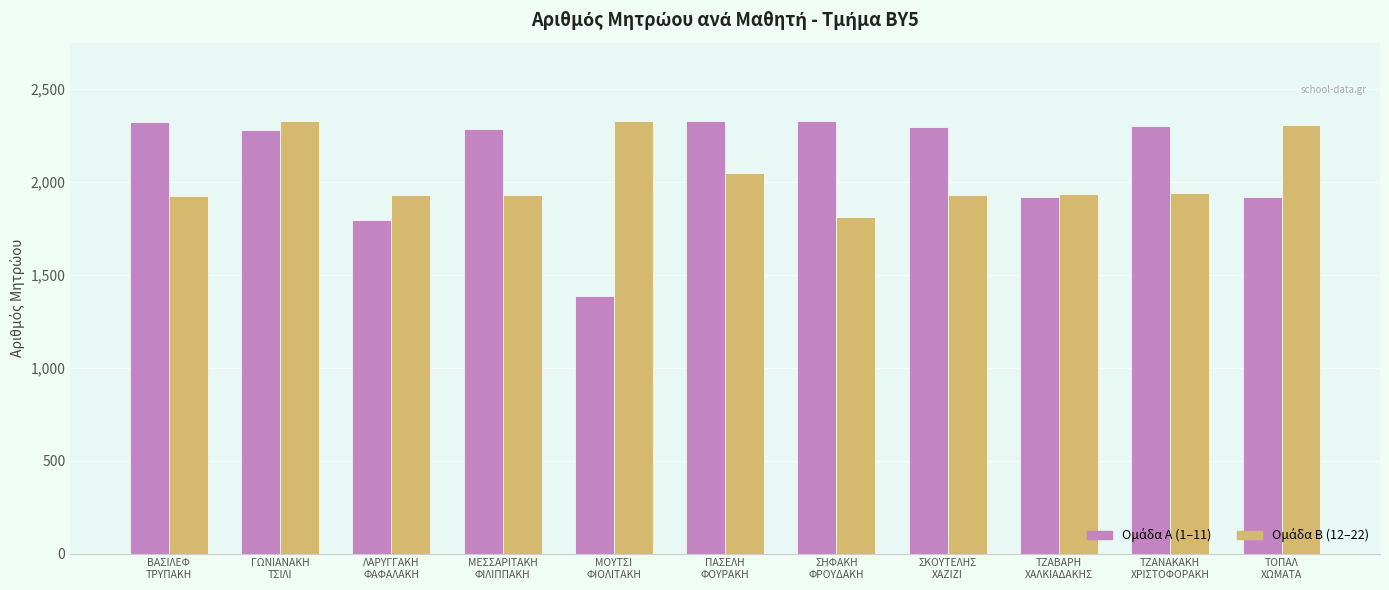

How many bars are there in each group?

2